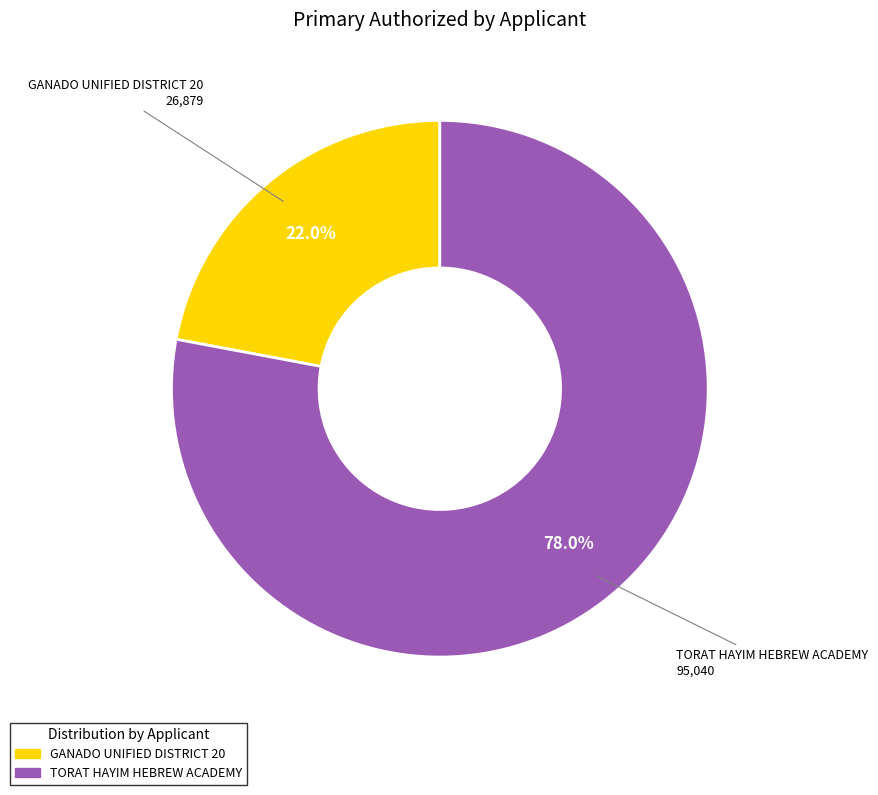

Does any single category account for the majority?

Yes